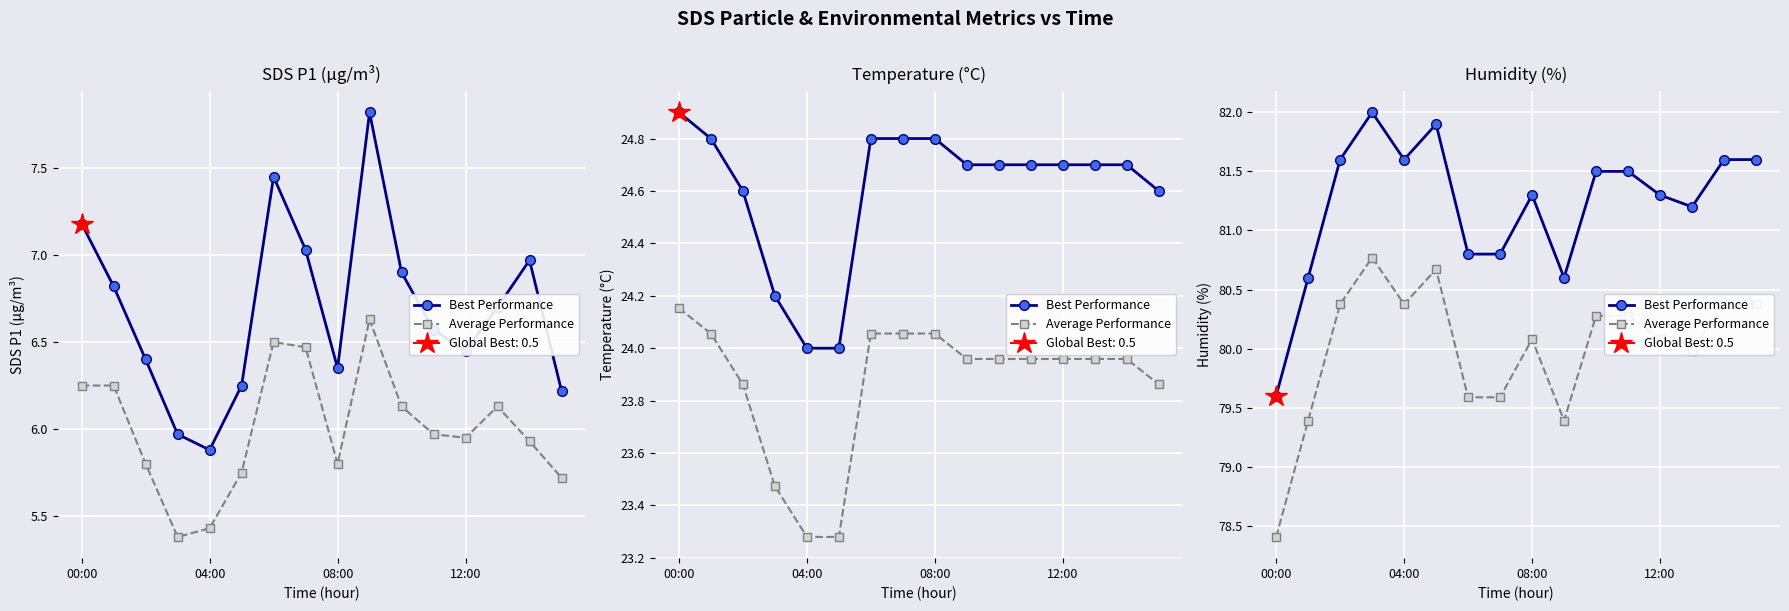

How many values in the Average Performance series are below 80?

6